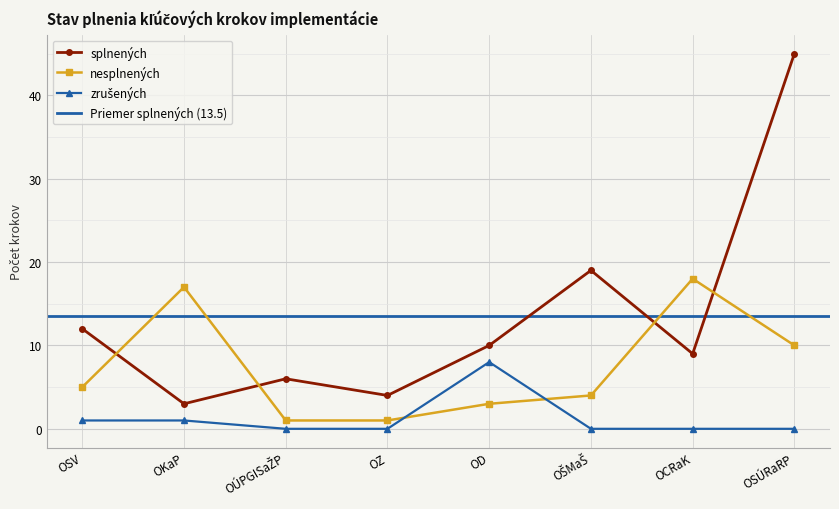

At which category is the sum across all series the highest?

OSÚRaRP